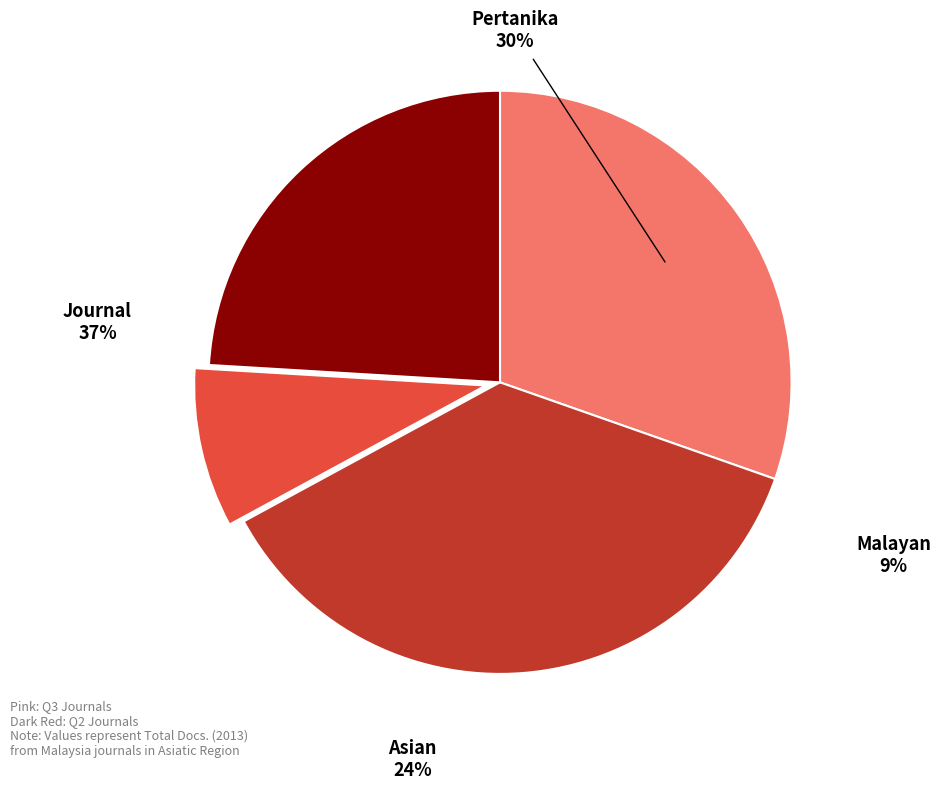

To the nearest percent, what is the average slice percentage?

25%